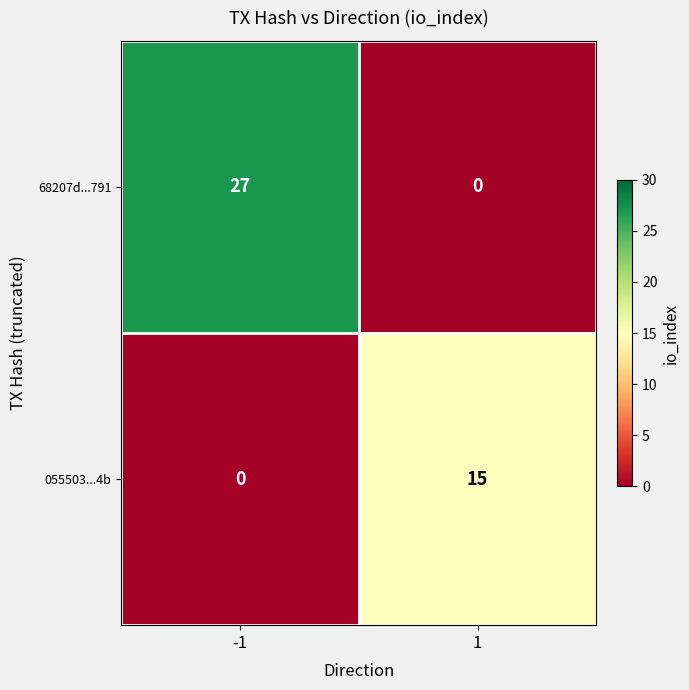

How many categories are shown in the chart?

2